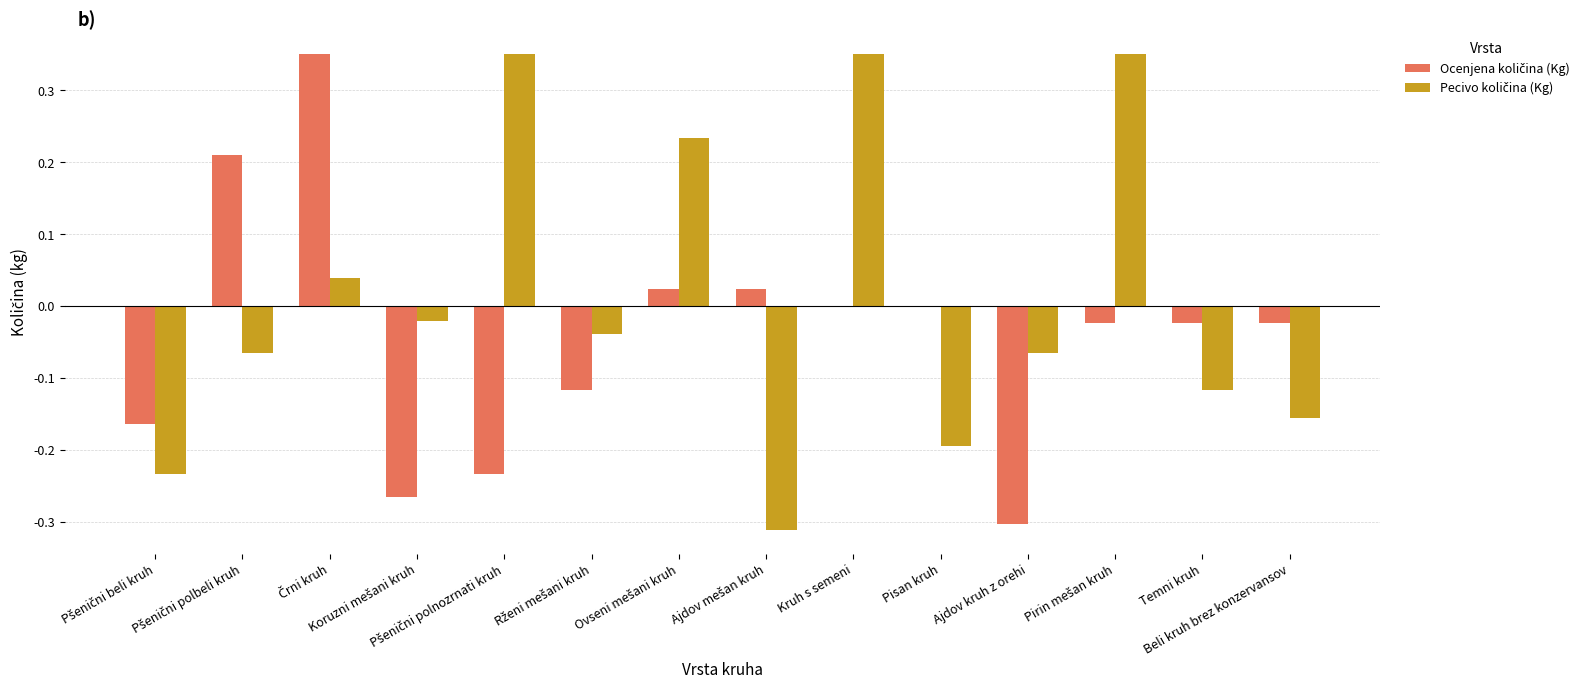

Which category has the lowest value across all series?

Ajdov mešan kruh